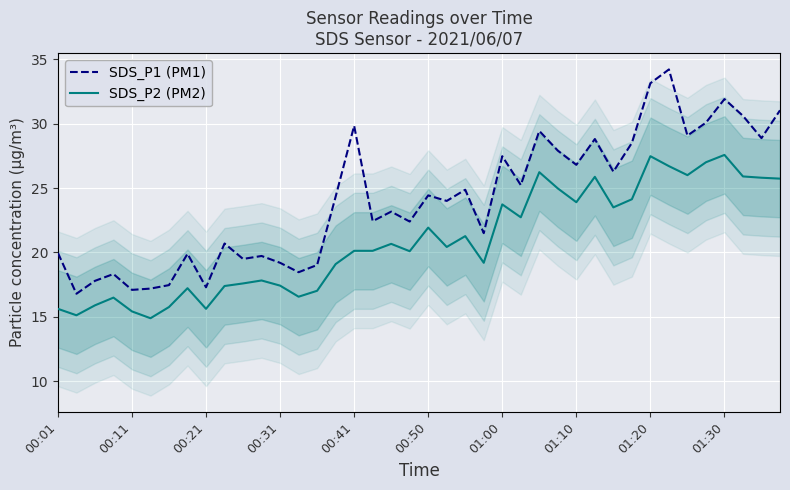

The value of SDS_P1 (PM1) at 00:50 is 11.0. True or false?

False